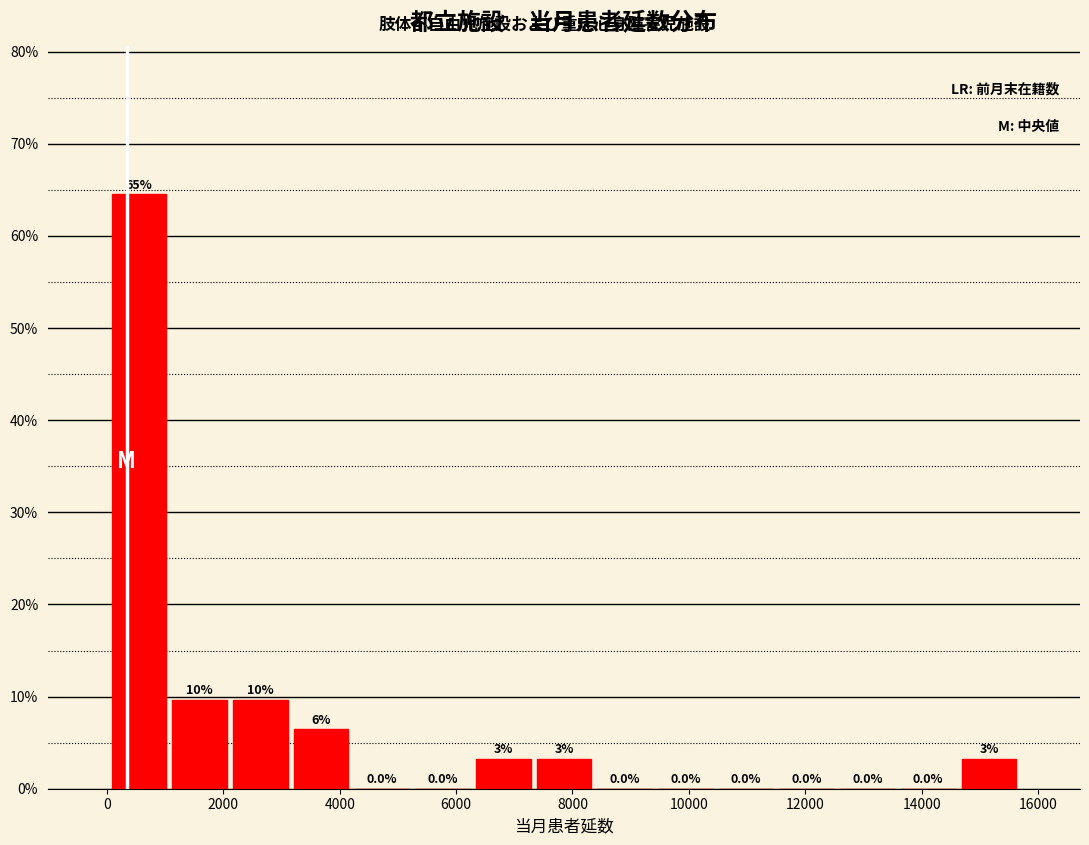

Which range on the x-axis has the tallest bar?

0 to 1000